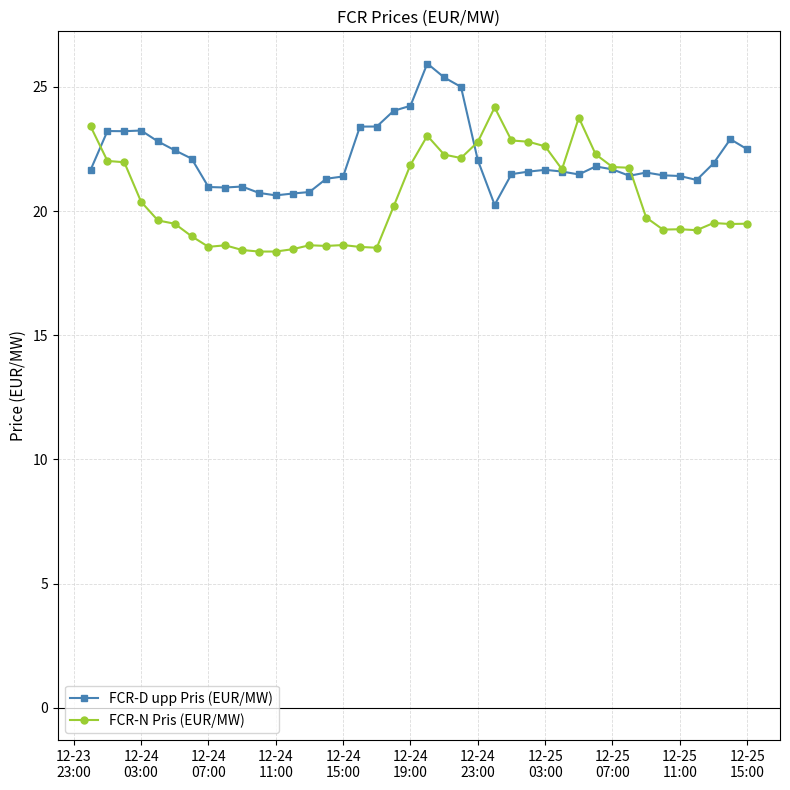

Which series has the largest total across all categories?

FCR-D upp Pris (EUR/MW)